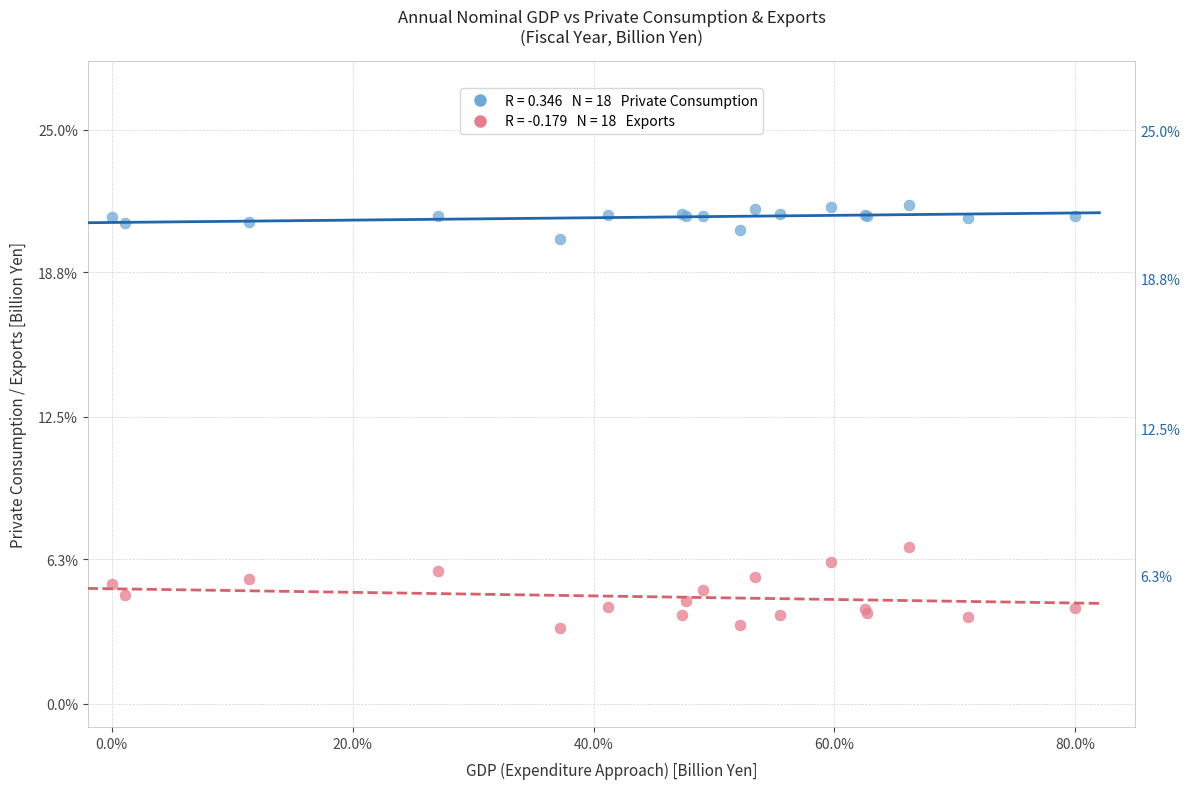

Across all series, what Y value is closest to 12?

6.8